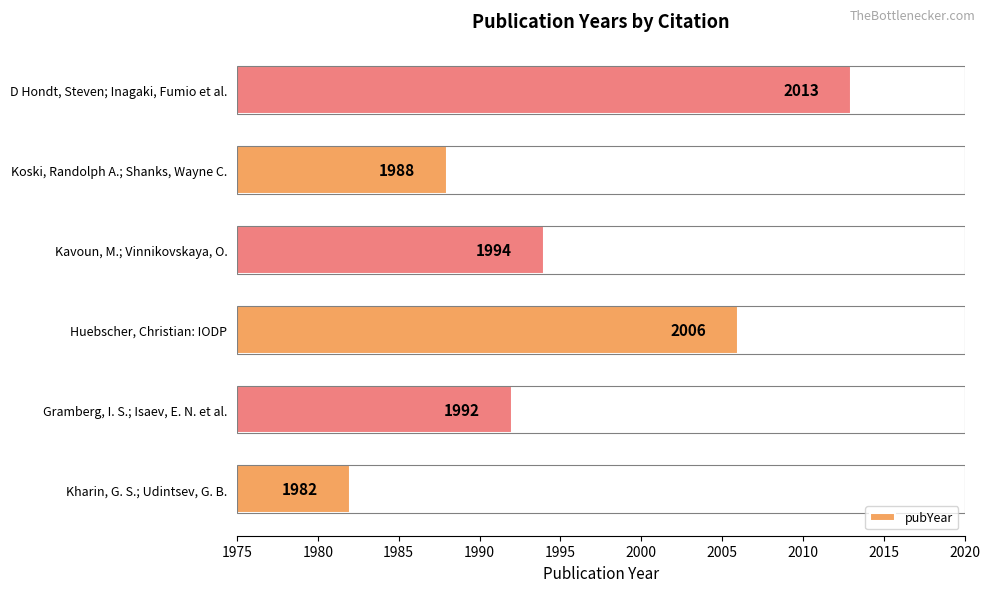

Does the chart contain stacked bars?

No